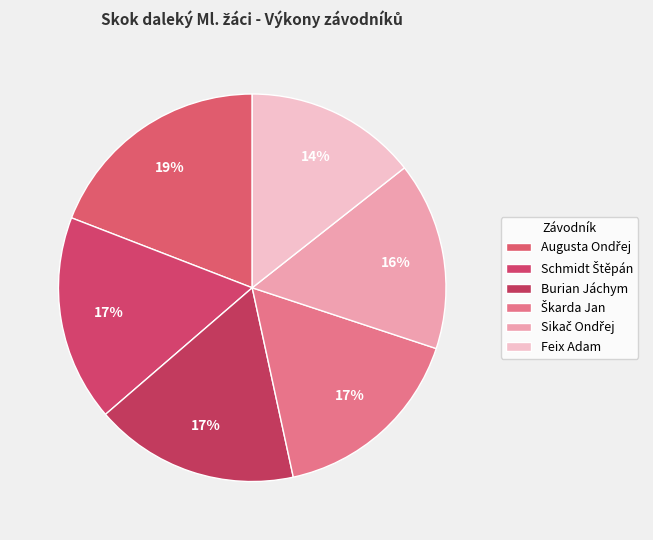

Rank the categories by value from lowest to highest.

Feix Adam, Sikač Ondřej, Škarda Jan, Burian Jáchym, Schmidt Štěpán, Augusta Ondřej